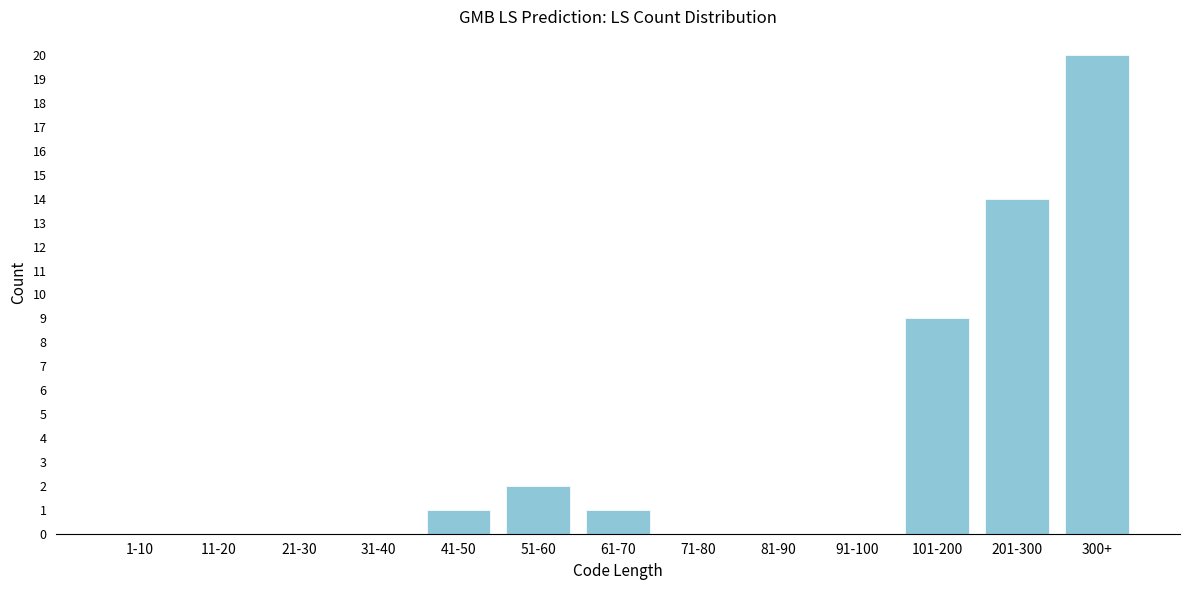

Reading left to right, transcribe all the data shown in this chart.

1-10=0	11-20=0	21-30=0	31-40=0	41-50=1	51-60=2	61-70=1	71-80=0	81-90=0	91-100=0	101-200=9	201-300=14	300+=20